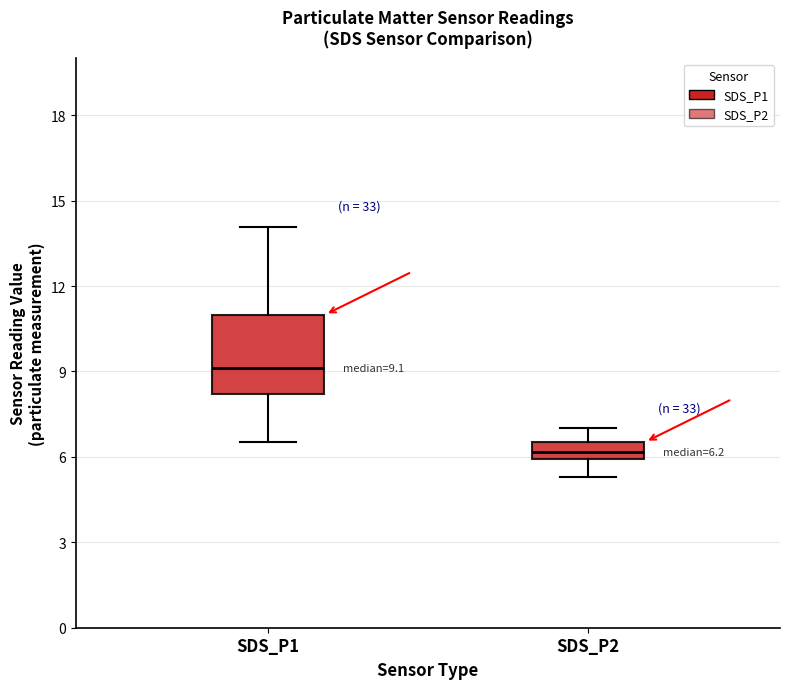

Comparing the boxes themselves (not the whiskers), which one is the tallest?

SDS_P1